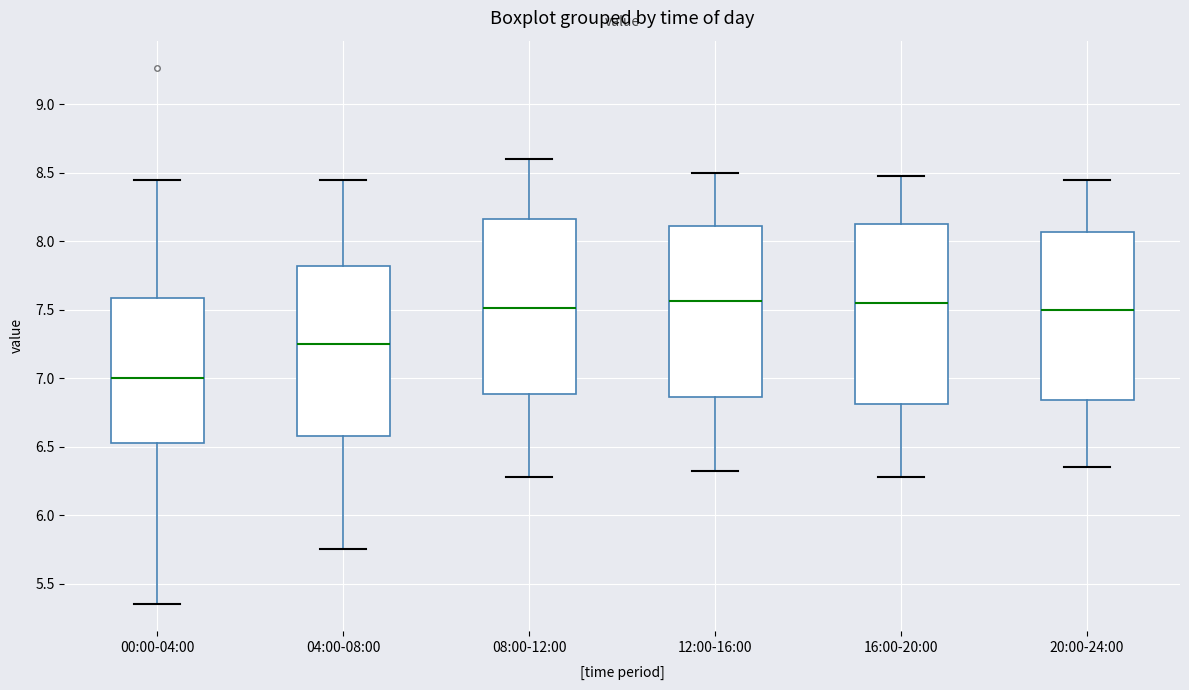

Which box has the lowest median line?

00:00-04:00